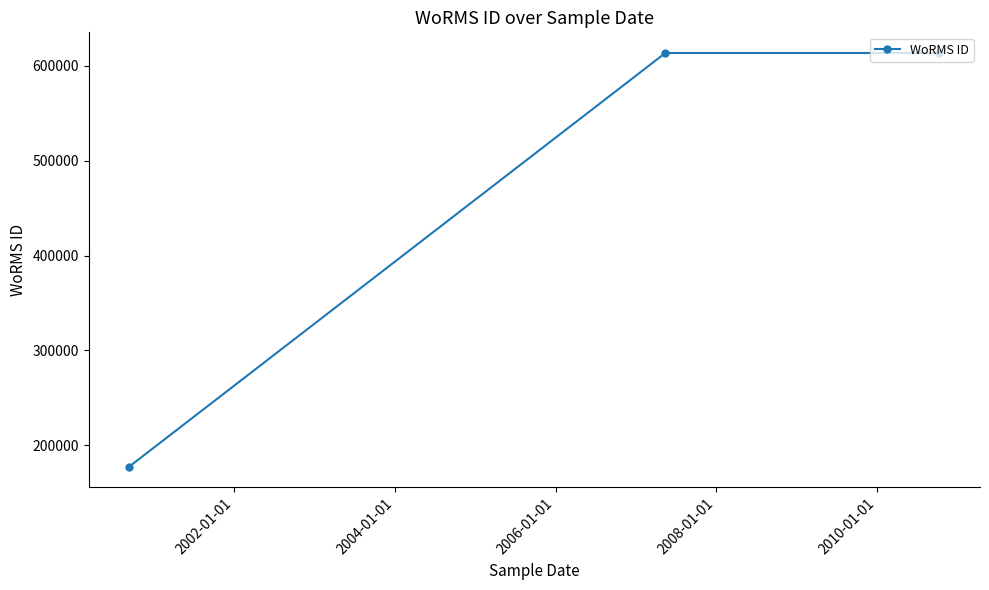

What is the value of the 3rd point from the left?

613596